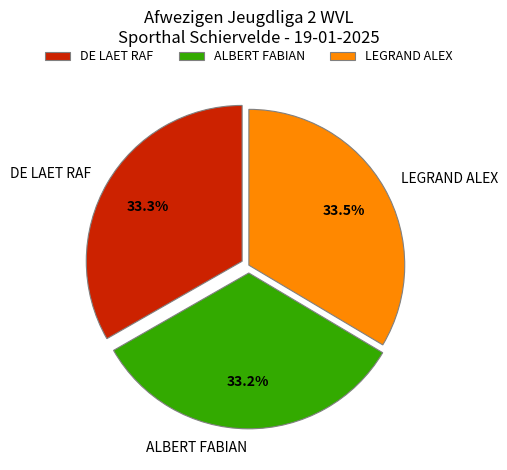

To the nearest percent, what is the combined percentage of DE LAET RAF and ALBERT FABIAN?

66%